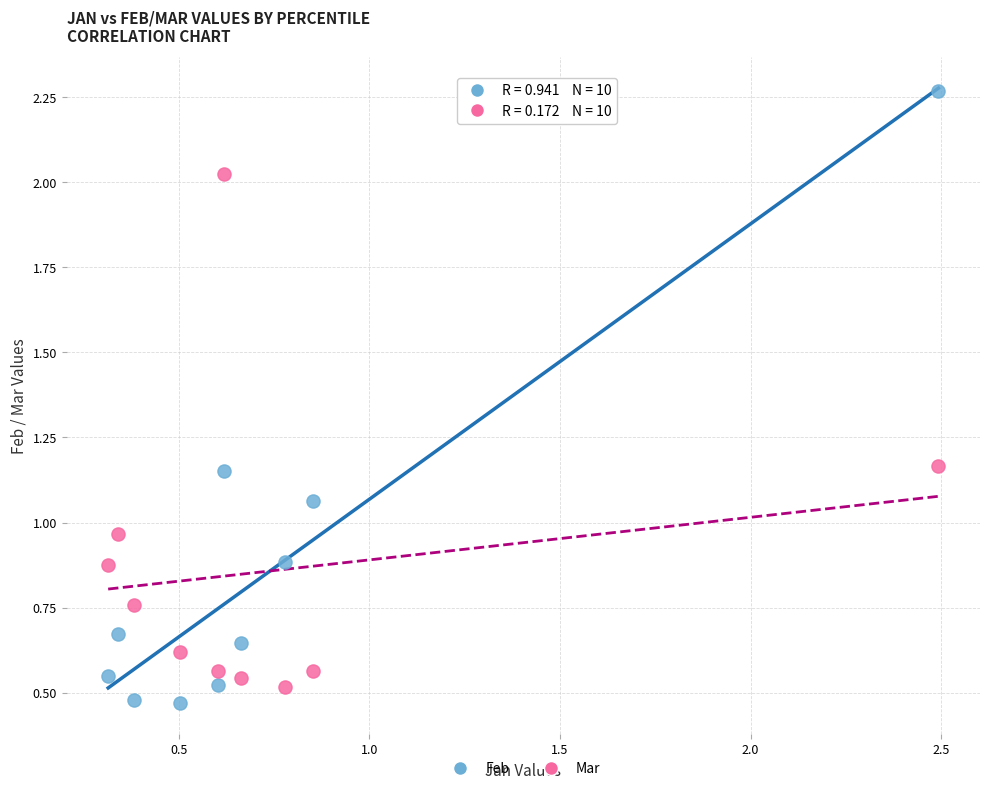

What is the X range (max minus min) for the scatter plot?

2.2